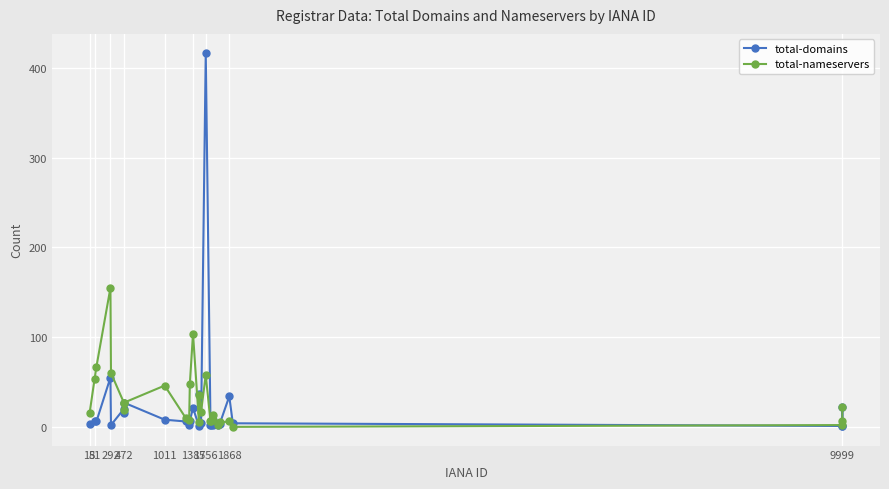

Which series ends up on top after the final intersection of total-nameservers and total-domains?

total-nameservers